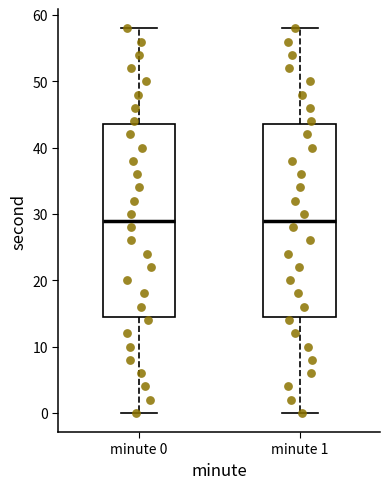

Where does the median line of the box for minute 1 sit on the y-axis? The values are not printed on the chart, so give them approximately, as read against the axis.

29